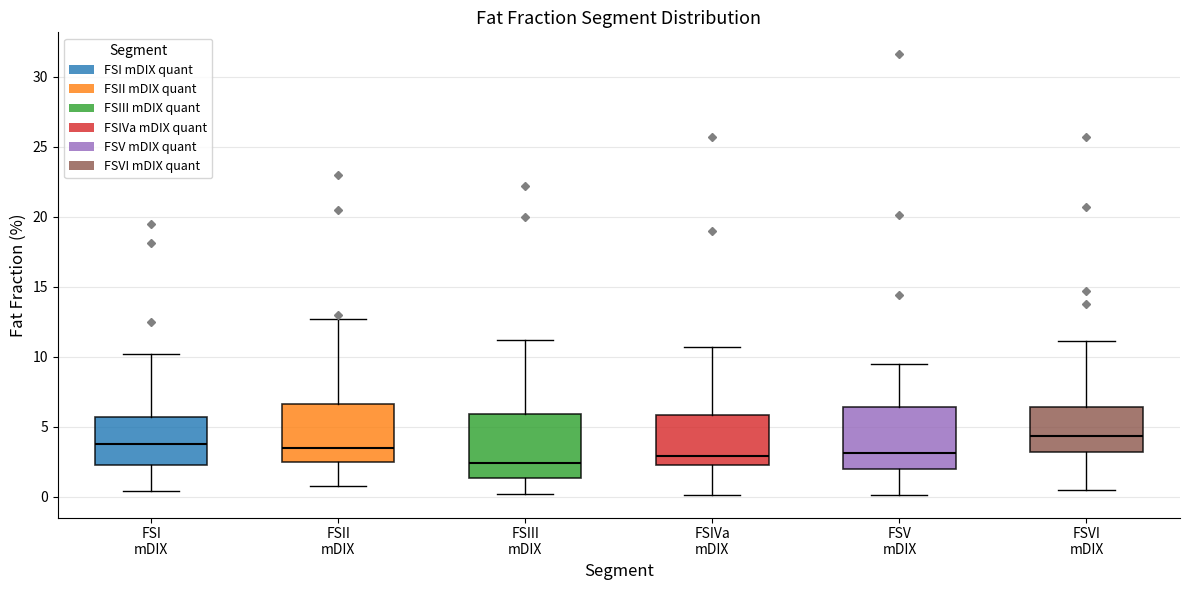

Where is the upper edge of the box for FSIII mDIX on the y-axis? The values are not printed on the chart, so give them approximately, as read against the axis.

6.0